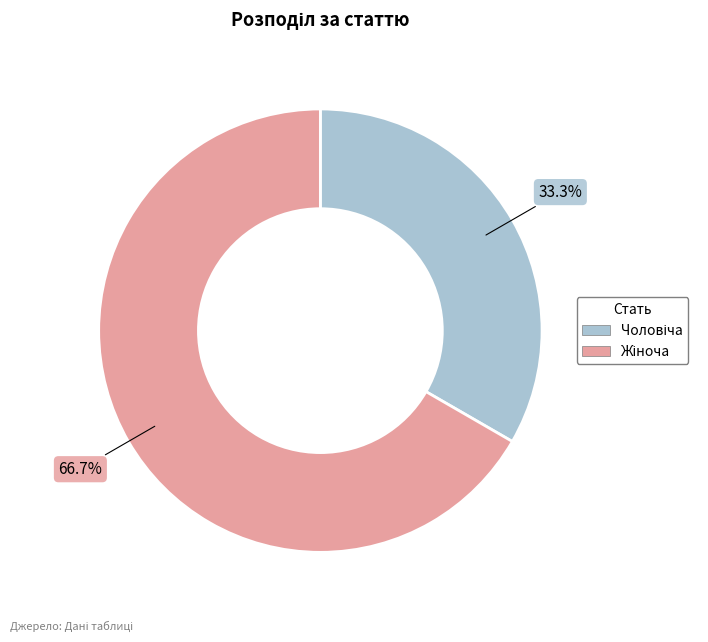

Does any single category account for the majority?

Yes